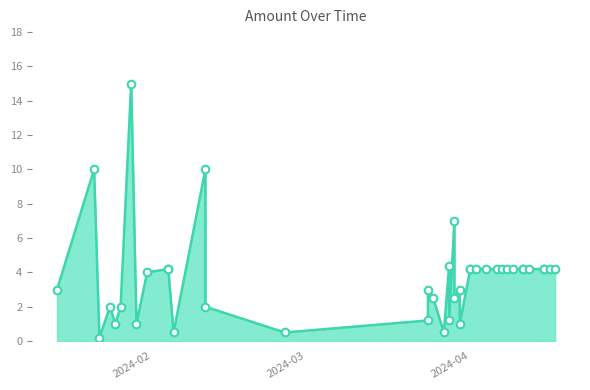

Between 2024-01-31 and 2024-02-04, which is larger?

2024-02-04